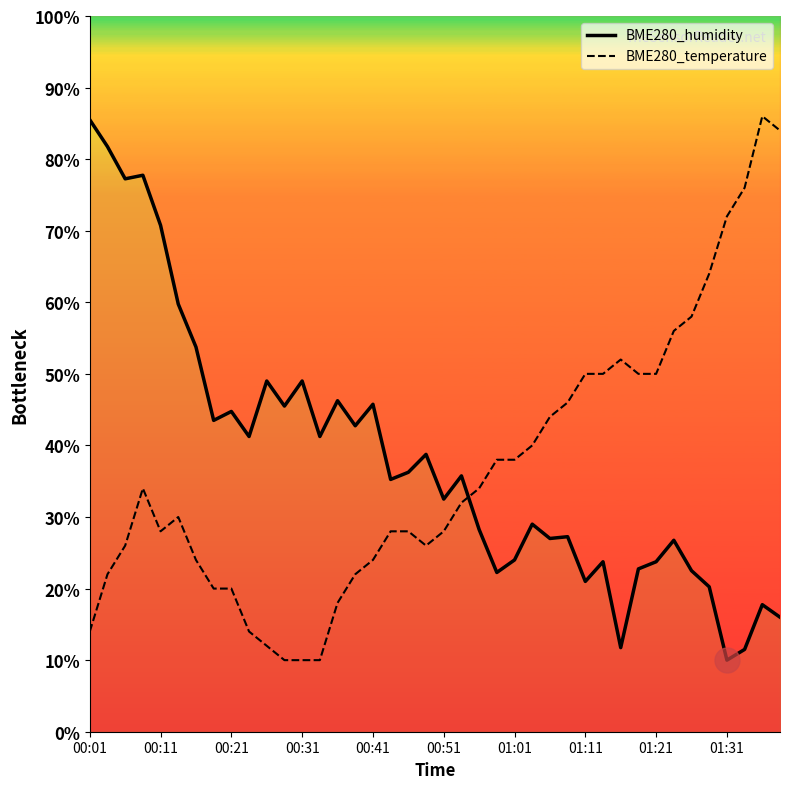

At which category does the chart reach its peak across all series?

38